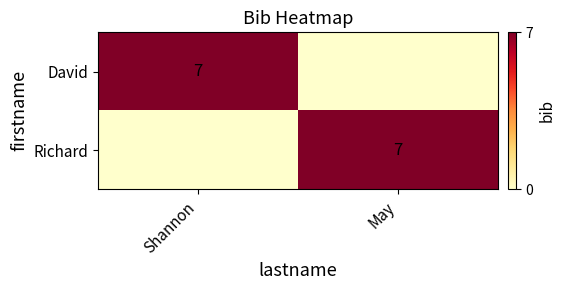

What is the spread (max minus min) of values at May?

7